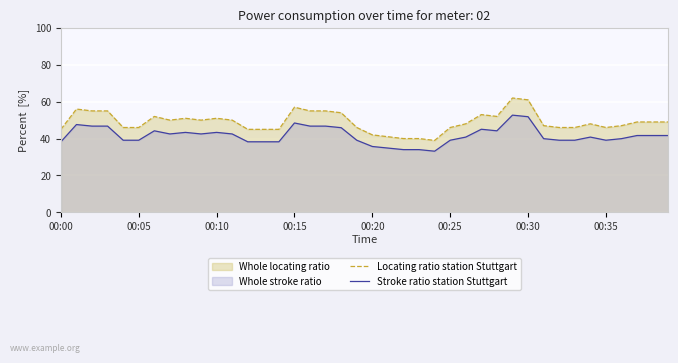

What is the sum of all Locating ratio station Stuttgart values?

1960.0